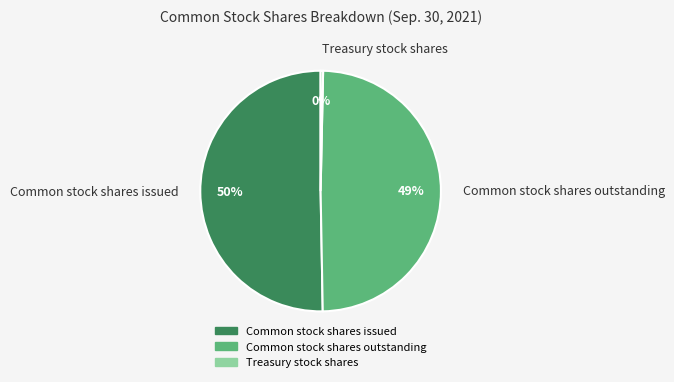

Which slice is the largest?

Common stock shares issued